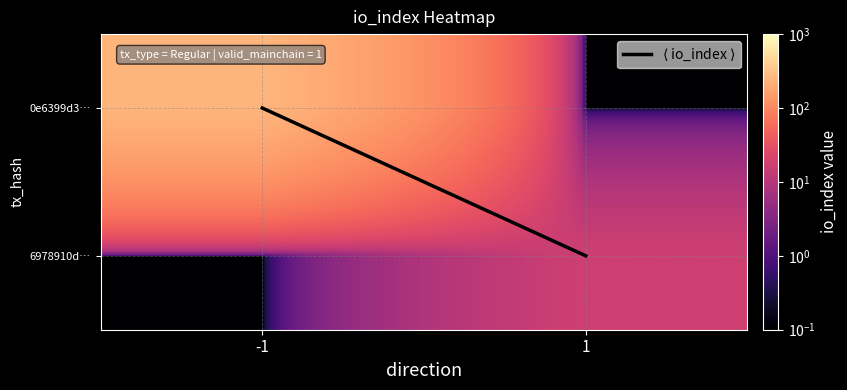

Between -1 and 1, which series saw the biggest shift?

0e6399d3…